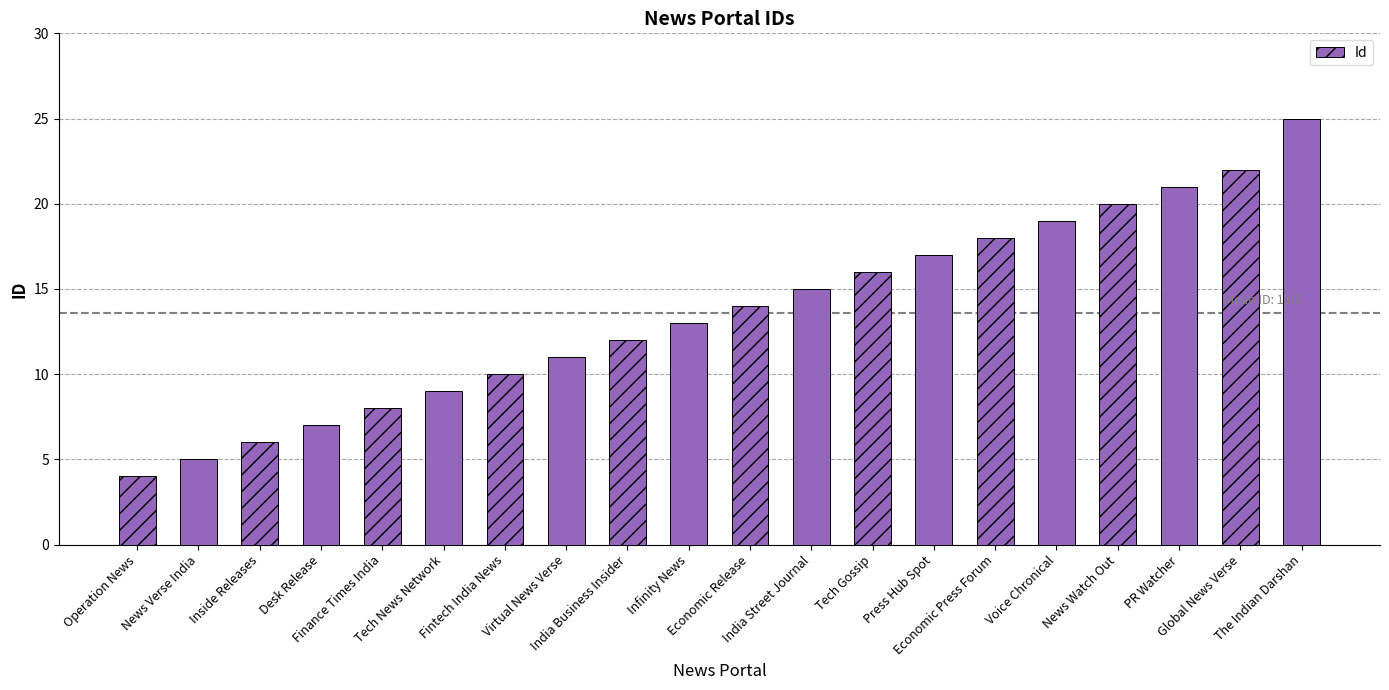

What is the maximum value shown in the chart?

25